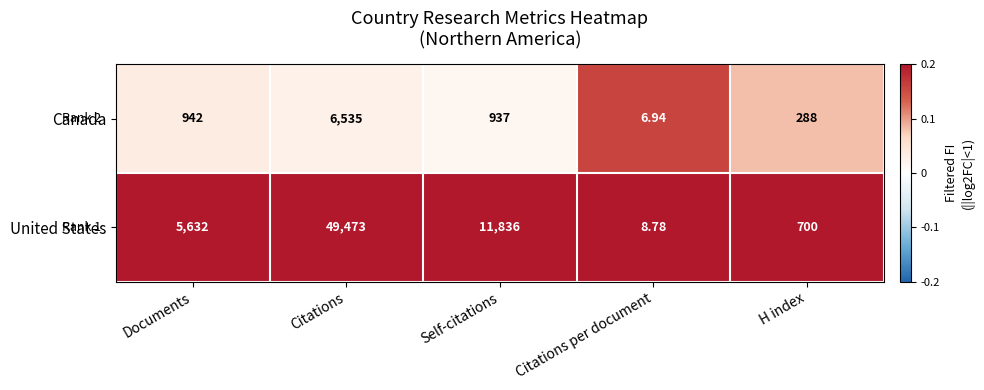

Is the value of Canada at Self-citations greater than the value of United States at H index?

Yes